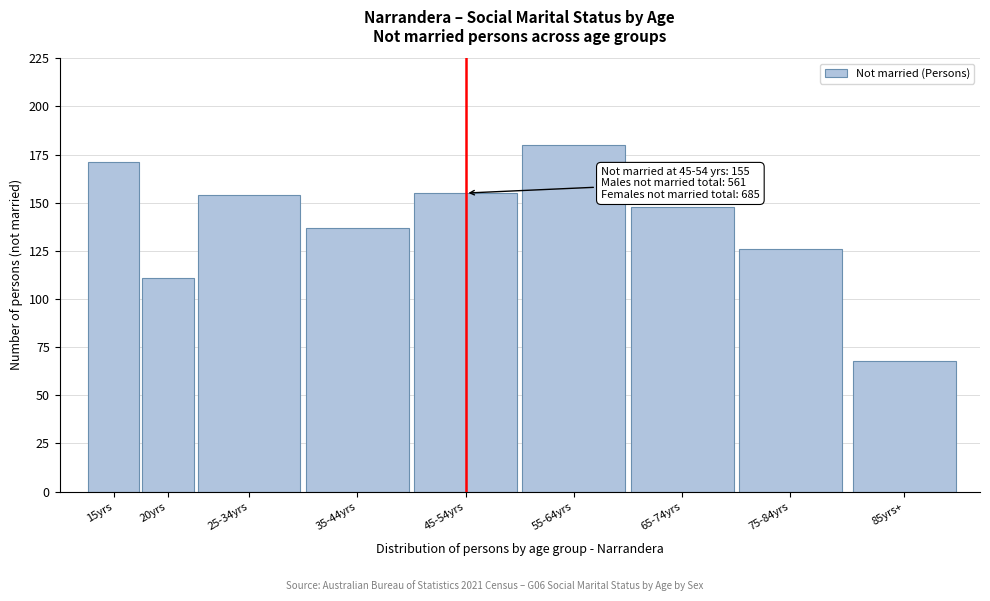

Reading left to right, transcribe all the data shown in this chart.

171	111	154	137	155	180	148	126	68